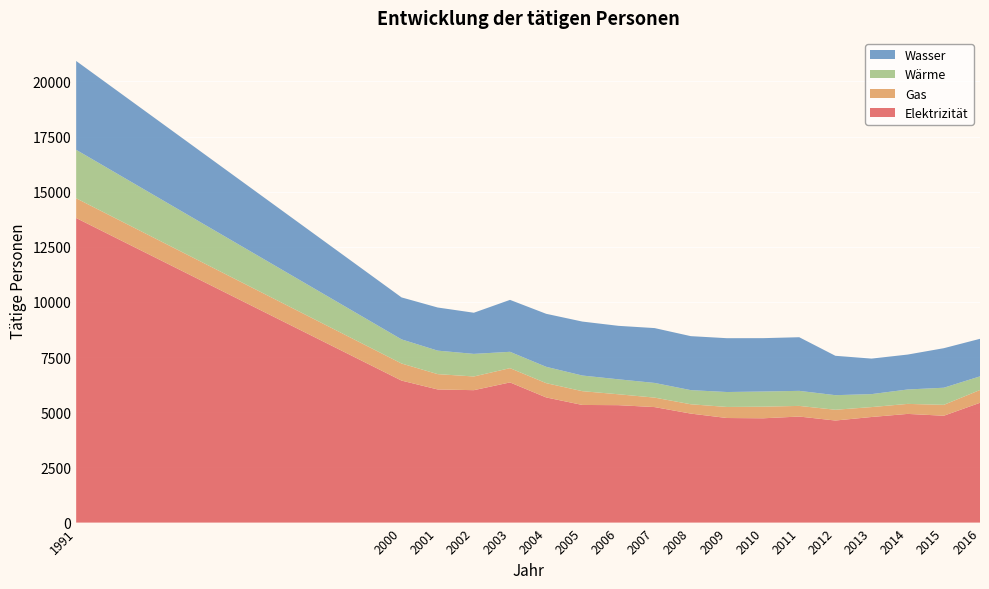

Reading right to left, list all the values displayed in this chart.

Elektrizität: 2016=5431	2015=4844	2014=4927	2013=4787	2012=4627	2011=4807	2010=4728	2009=4741	2008=4941	2007=5236	2006=5323	2005=5333	2004=5674	2003=6354	2002=6003	2001=6035	2000=6437	1991=13807
Gas: 2016=580	2015=494	2014=454	2013=449	2012=488	2011=483	2010=527	2009=501	2008=423	2007=430	2006=494	2005=625	2004=648	2003=647	2002=621	2001=695	2000=775	1991=894
Wärme: 2016=618	2015=776	2014=653	2013=588	2012=661	2011=682	2010=687	2009=677	2008=641	2007=665	2006=678	2005=709	2004=740	2003=741	2002=1024	2001=1065	2000=1094	1991=2198
Wasser: 2016=1702	2015=1792	2014=1583	2013=1610	2012=1785	2011=2431	2010=2419	2009=2440	2008=2447	2007=2486	2006=2424	2005=2446	2004=2403	2003=2354	2002=1865	2001=1955	2000=1902	1991=4027